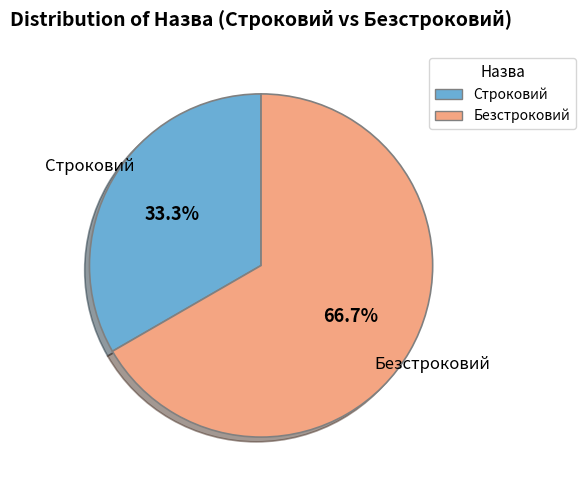

Is it true that Безстроковий is 67% of the pie?

True